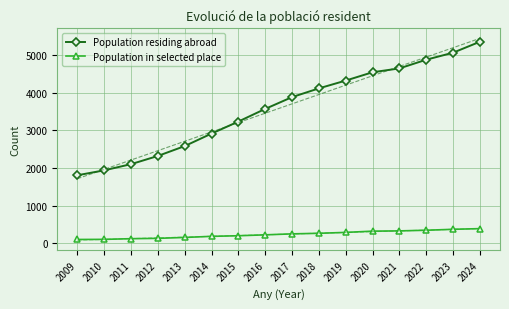

Where is Population residing abroad nearest to the value 3575?

2016